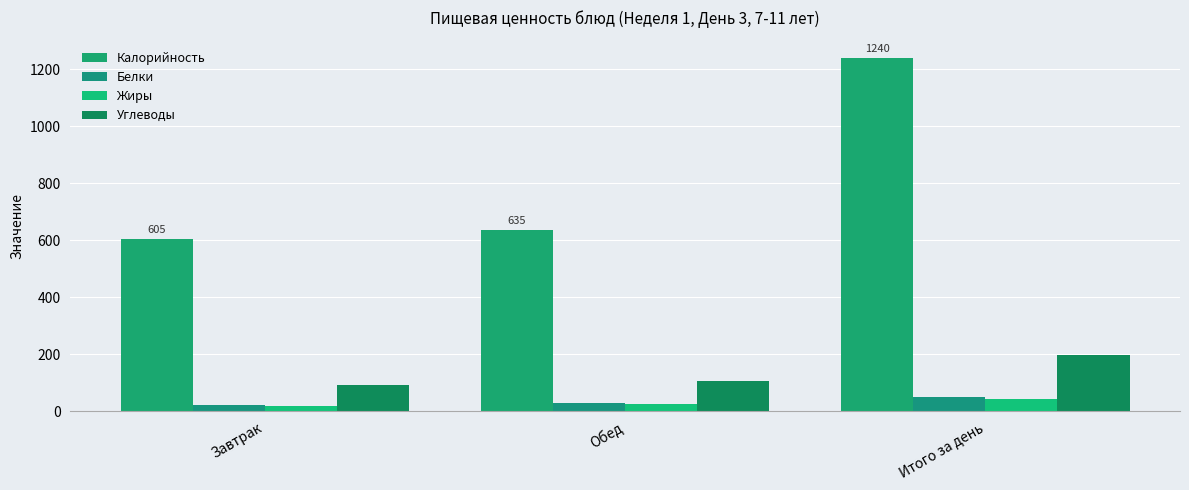

True or false: Белки has a value of 28.0 at Обед.

True